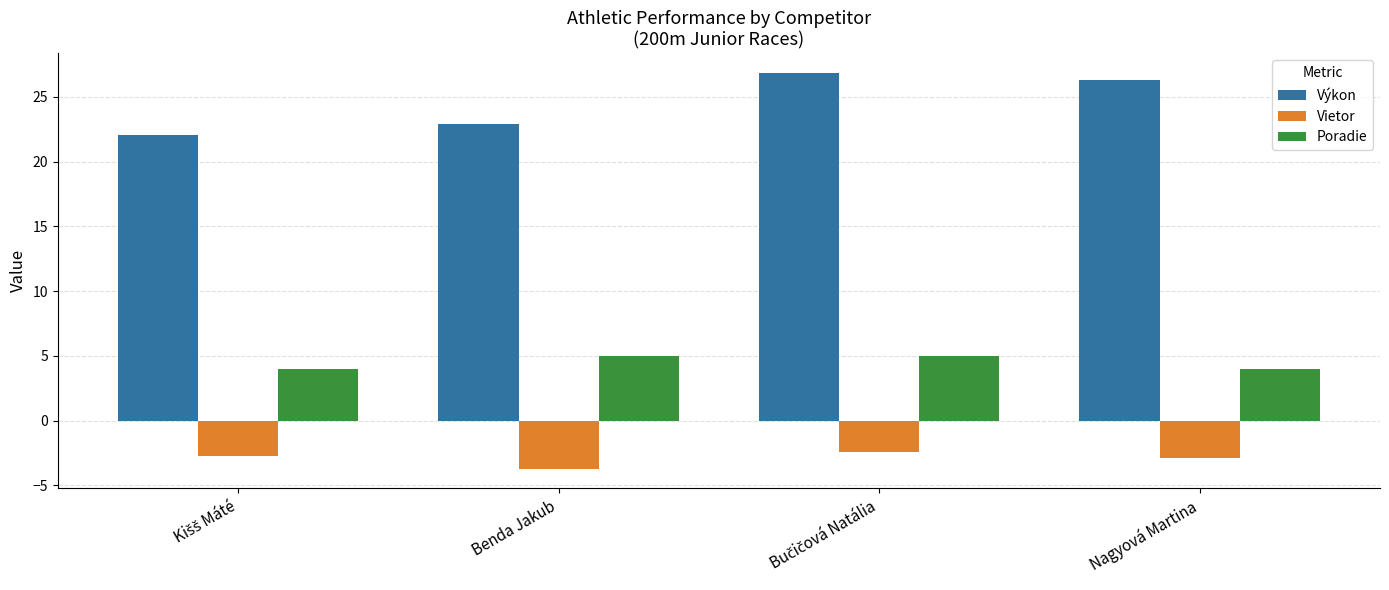

How many distinct data groups are displayed?

3